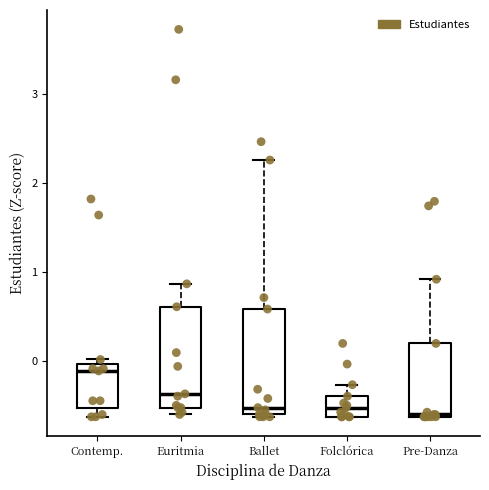

Reading left to right, transcribe this box plot: for each box, give where its median line is, the range the box spans, and where its two whiskers end, as read against the y-axis. The values are not printed on the chart, so give them approximately, as read against the axis.

Contemp.: median -0.1, box -0.5 to 0.0, whiskers -0.6 to 0.0 (just above the box's upper edge)
Euritmia: median -0.4, box -0.5 to 0.6, whiskers -0.6 to 0.9
Ballet: median -0.5, box -0.6 to 0.6, whiskers -0.6 to 2.3
Folclórica: median -0.5, box -0.6 to -0.4, whiskers -0.6 to -0.3
Pre-Danza: median -0.6, box -0.6 to 0.2, whiskers -0.6 to 0.9